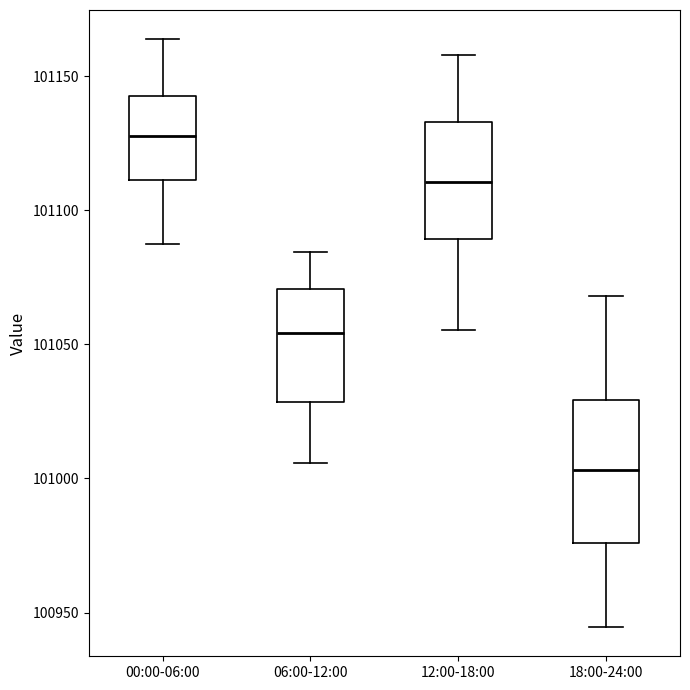

Comparing the boxes themselves (not the whiskers), which one is the tallest?

18:00-24:00